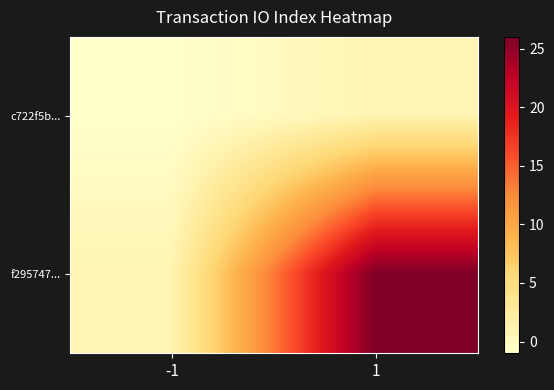

What is the difference between the highest and lowest values at -1?

2